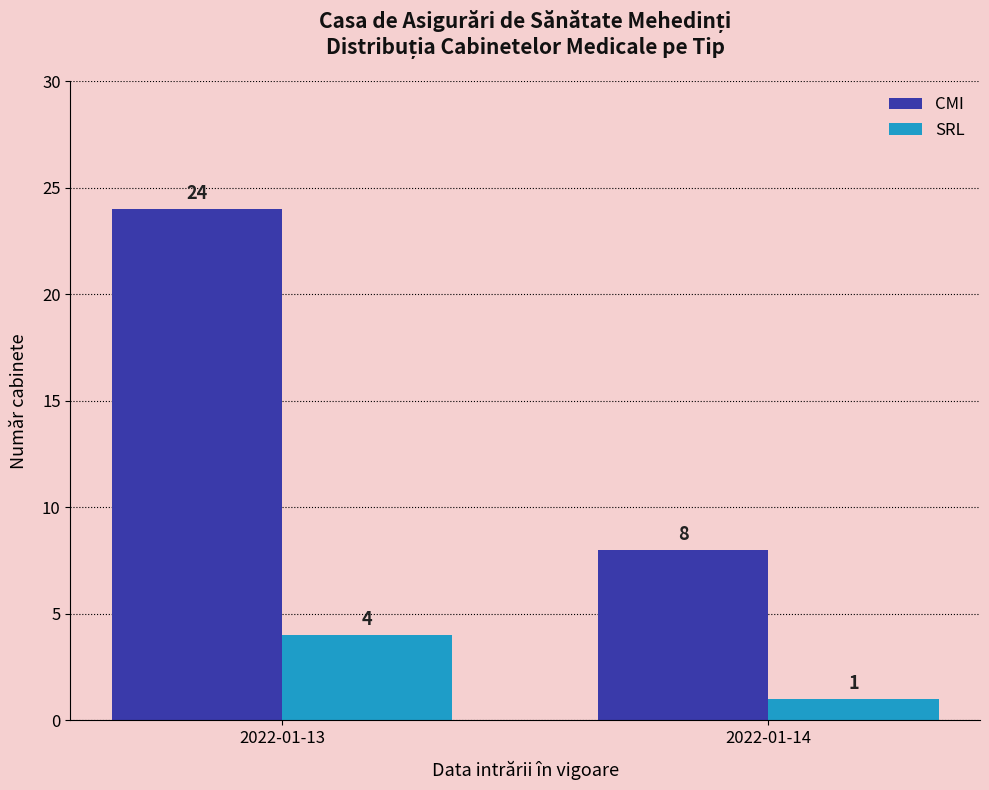

True or false: CMI has a value of 24 at 2022-01-13.

True